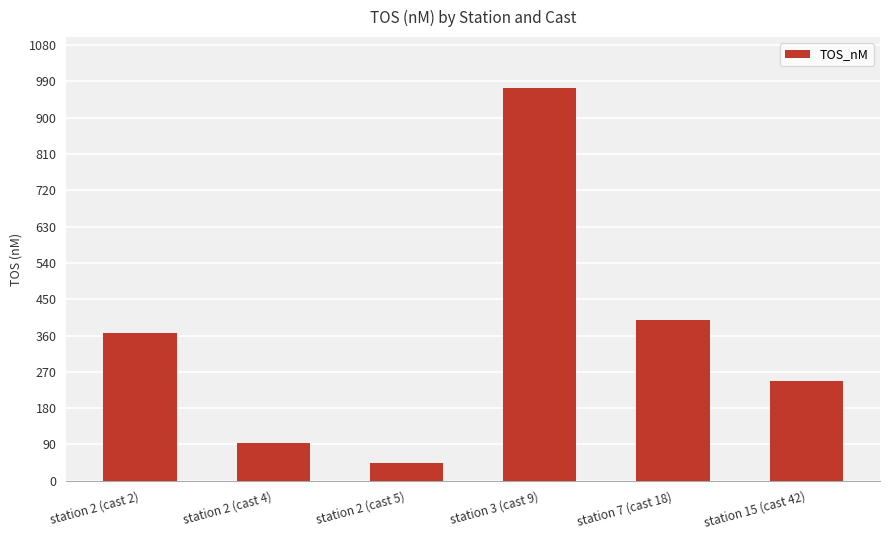

Reading left to right, list all the values displayed in this chart.

366.1	92.9	43.8	972.9	398.4	247.7